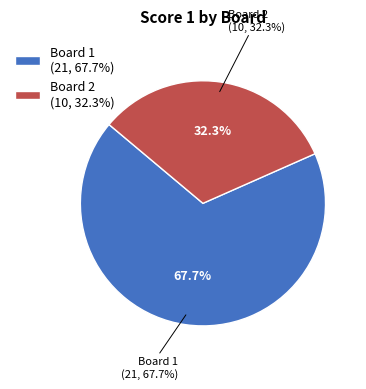

The Board 1 slice represents 68% of the pie. True or false?

True